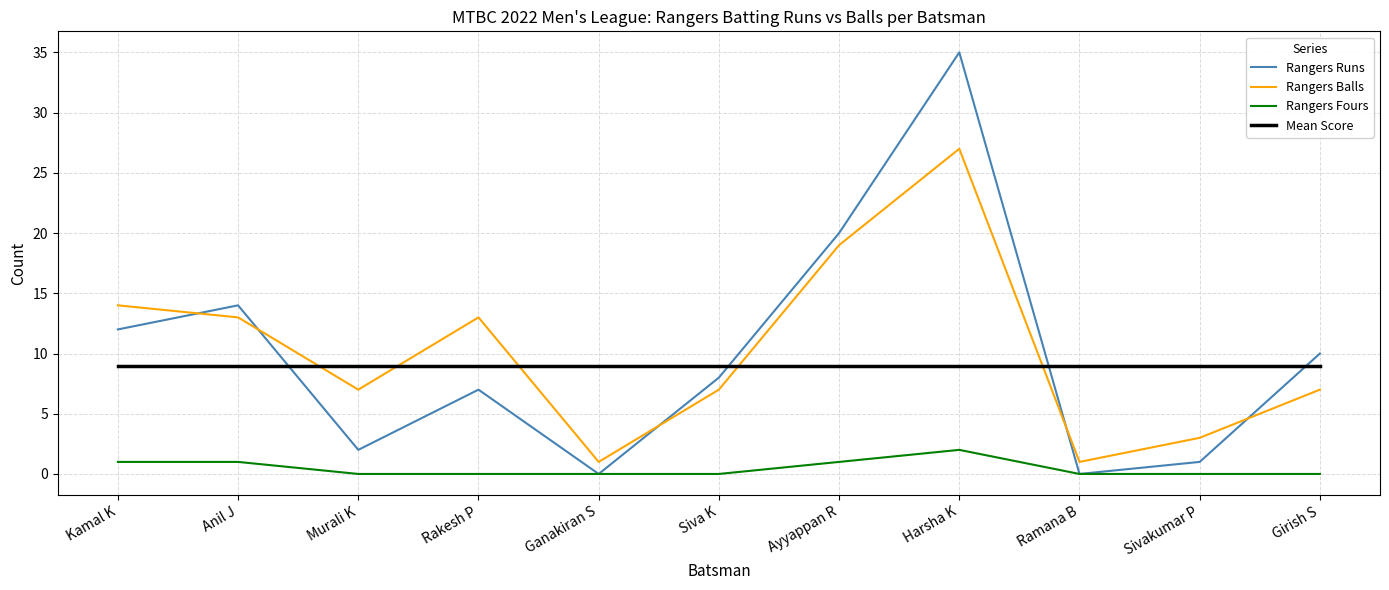

True or false: Mean Score has a value of 9 at Ganakiran S.

True